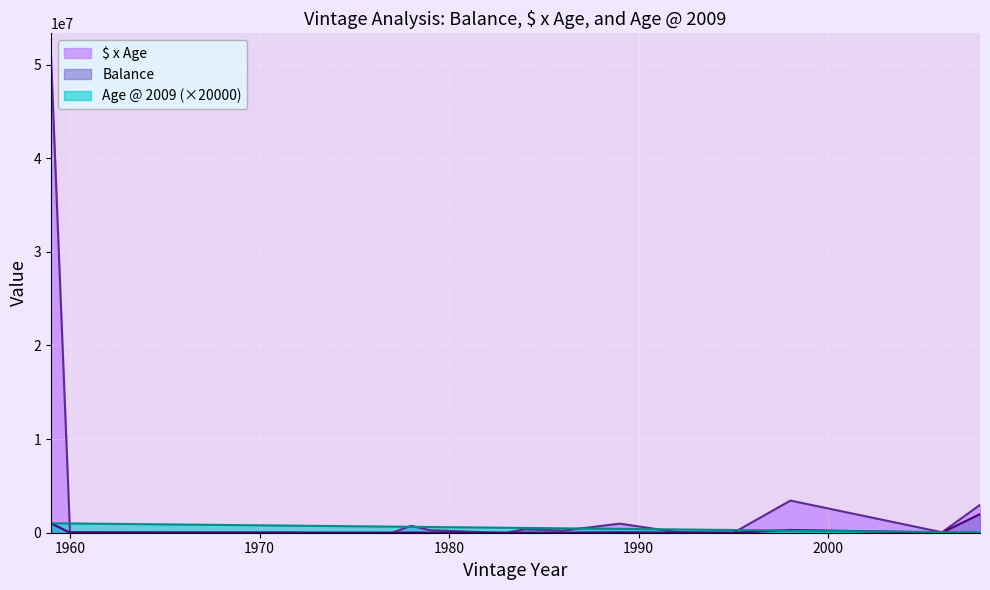

Between 1974 and 1984, which series saw the biggest shift?

$ x Age